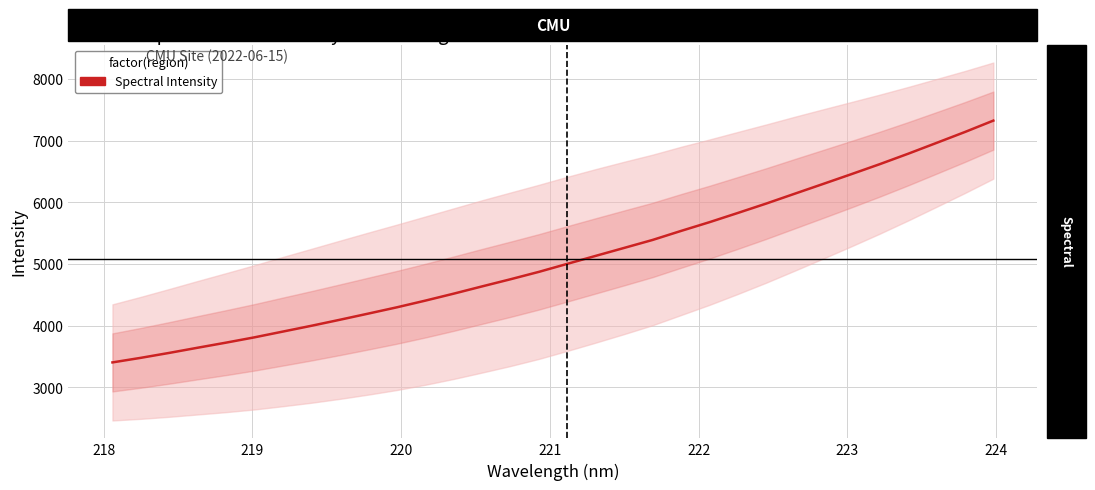

How many values exceed 5002?

16